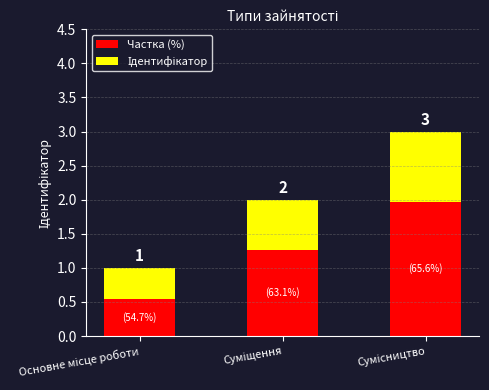

What is the sum of the values at Основне місце роботи and Сумісництво?

4